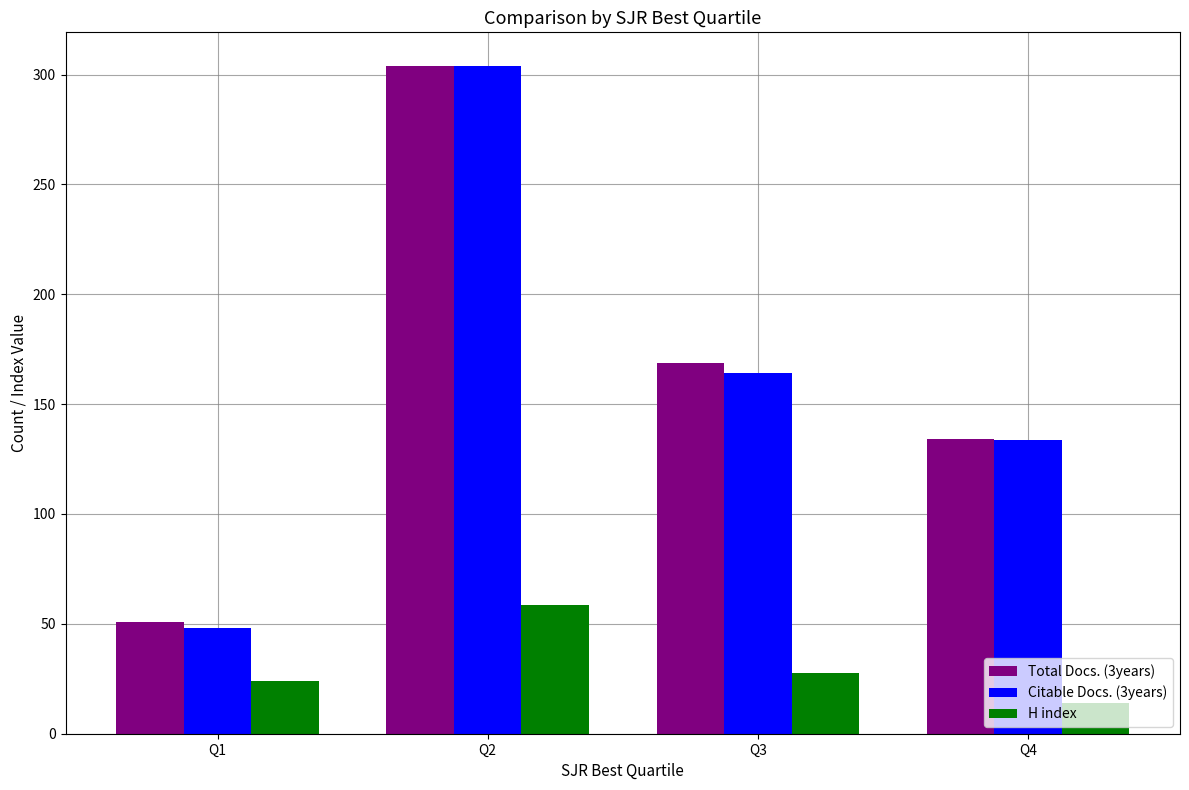

Where does the Citable Docs. (3years) series first go above 164?

Q2